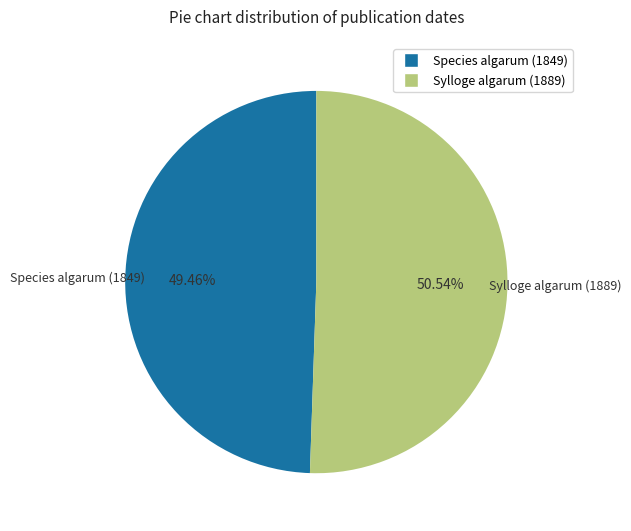

To the nearest percent, what percentage of the pie is Species algarum (1849)?

49%